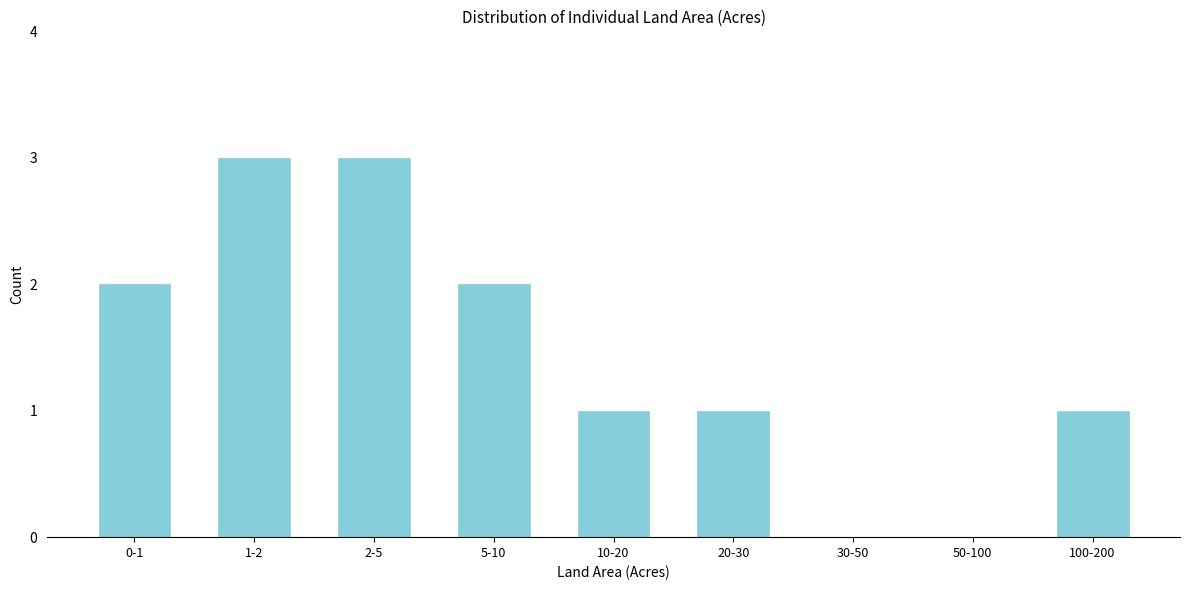

Reading left to right, transcribe all the data shown in this chart.

0-1=2	1-2=3	2-5=3	5-10=2	10-20=1	20-30=1	30-50=0	50-100=0	100-200=1